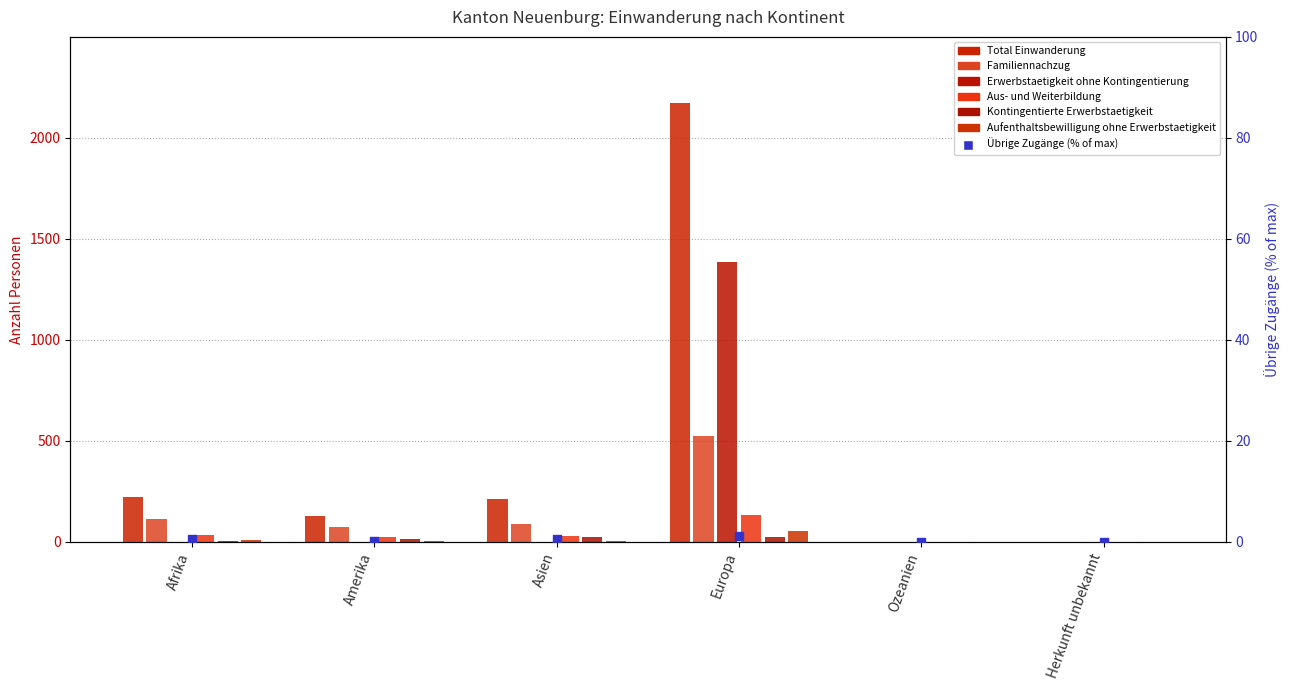

Which series has the largest Y range (max minus min)?

Total Einwanderung